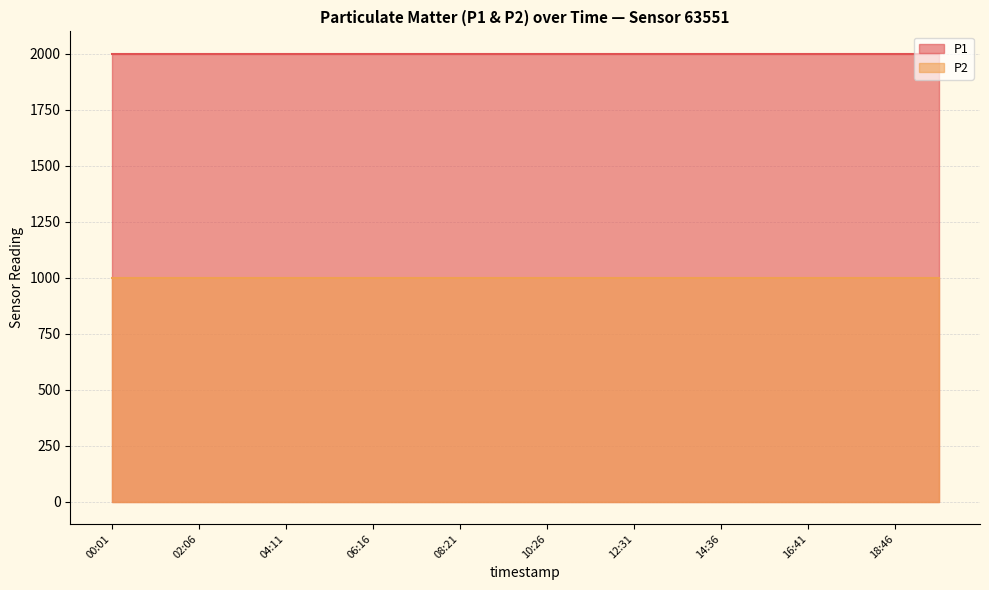

Reading left to right, transcribe all the data shown in this chart.

P1: 1999.9	1999.9	1999.9	1999.9	1999.9	1999.9	1999.9	1999.9	1999.9	1999.9	1999.9	1999.9	1999.9	1999.9	1999.9	1999.9	1999.9	1999.9	1999.9	1999.9
P2: 999.9	999.9	999.9	999.9	999.9	999.9	999.9	999.9	999.9	999.9	999.9	999.9	999.9	999.9	999.9	999.9	999.9	999.9	999.9	999.9